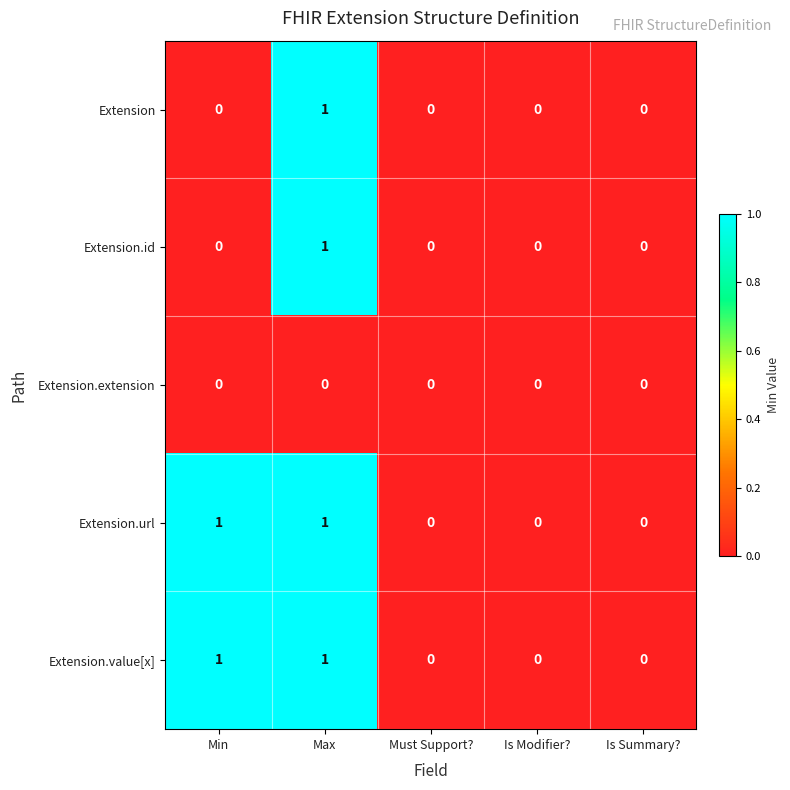

Is the value of Extension at Must Support? greater than the value of Extension.url at Max?

No